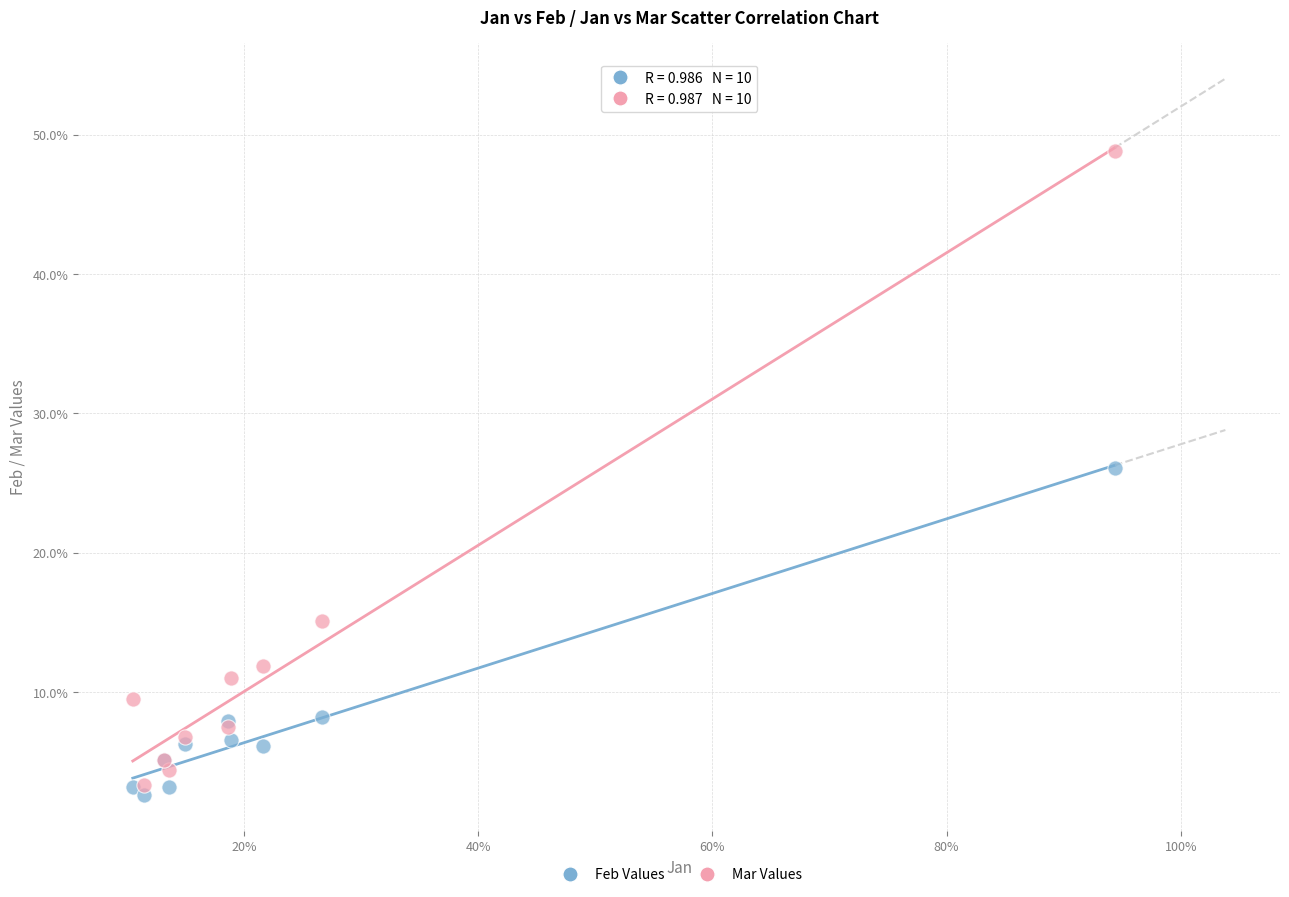

What are all the series names shown in the legend?

Feb Values, Mar Values